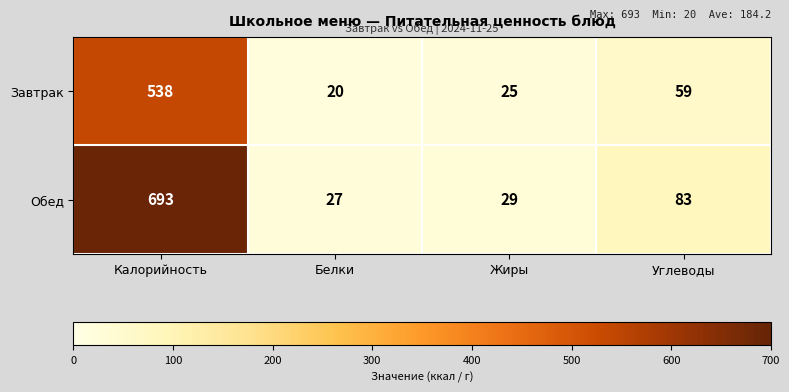

The value of Завтрак at Калорийность is 538. True or false?

True